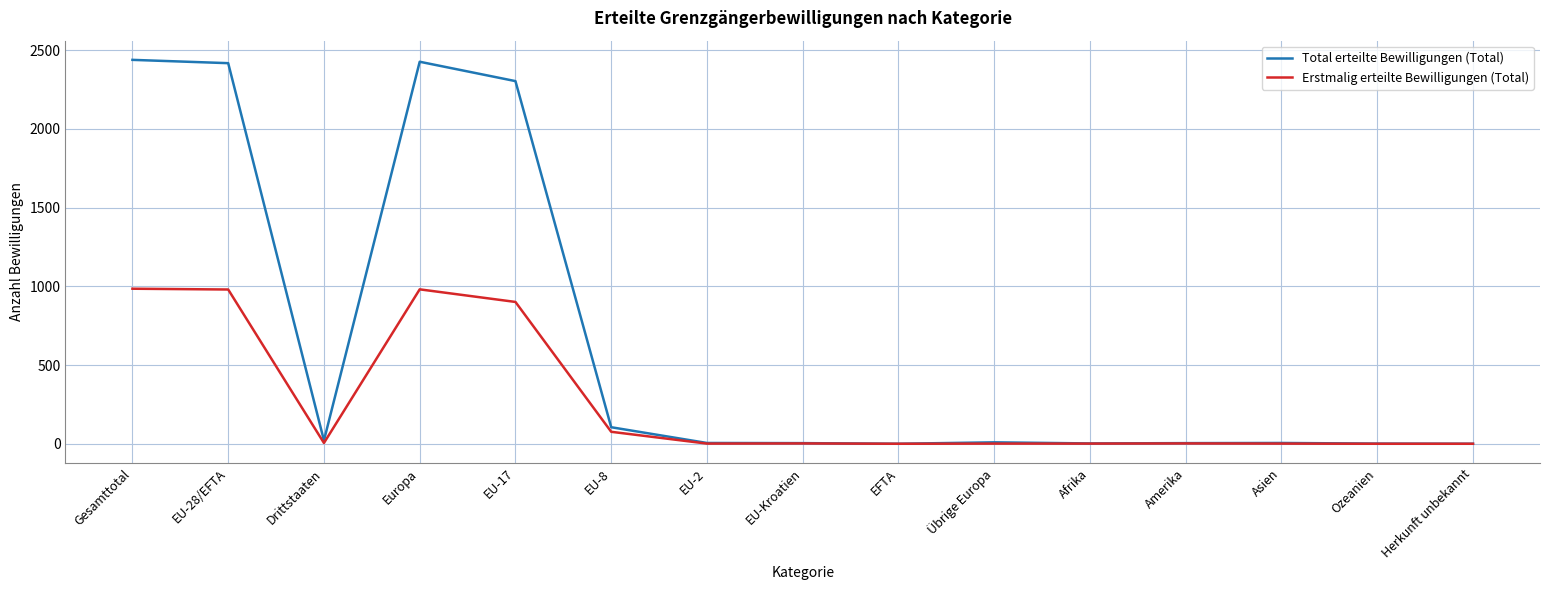

Is the value of Erstmalig erteilte Bewilligungen (Total) at EFTA greater than the value of Total erteilte Bewilligungen (Total) at Europa?

No